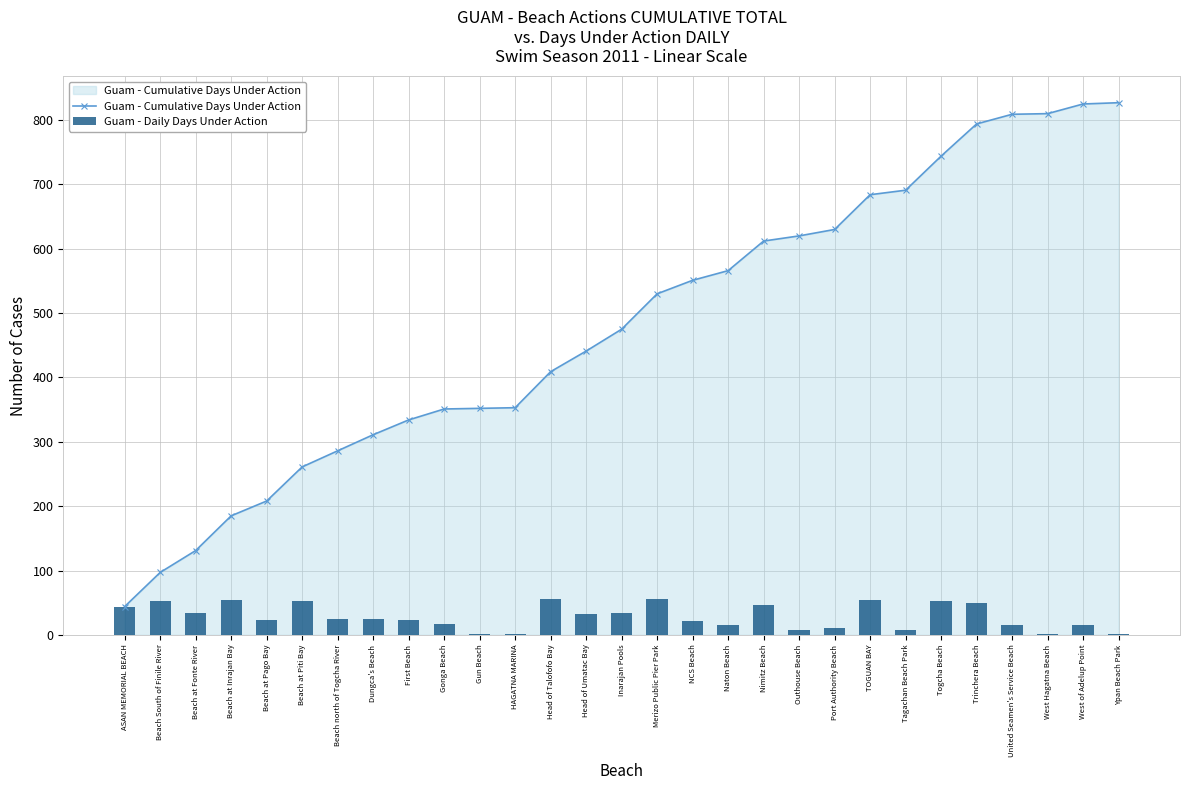

What is the lowest value of the Guam - Cumulative Days Under Action series?

44